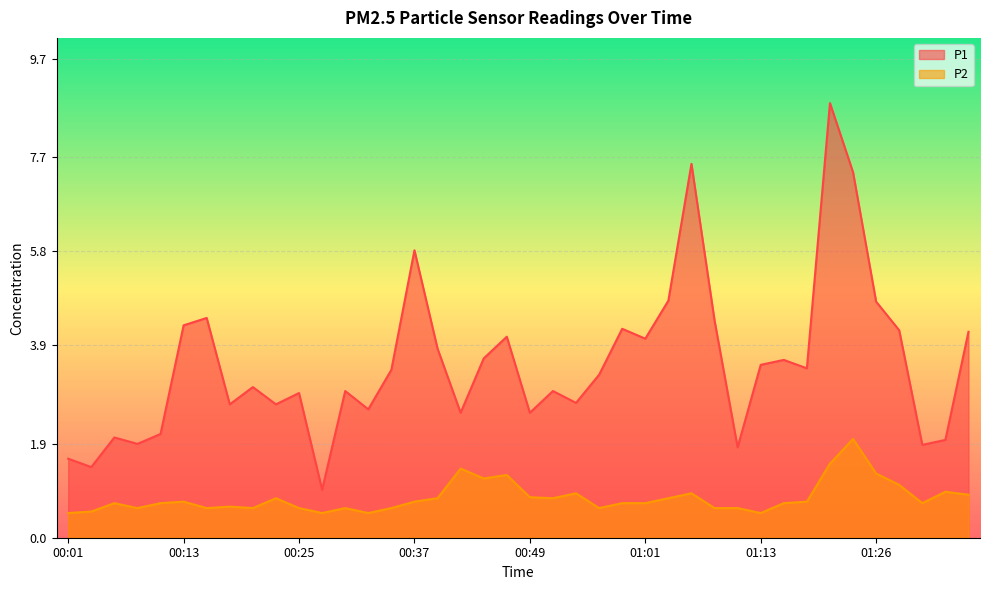

At which category does the chart reach its peak across all series?

01:21